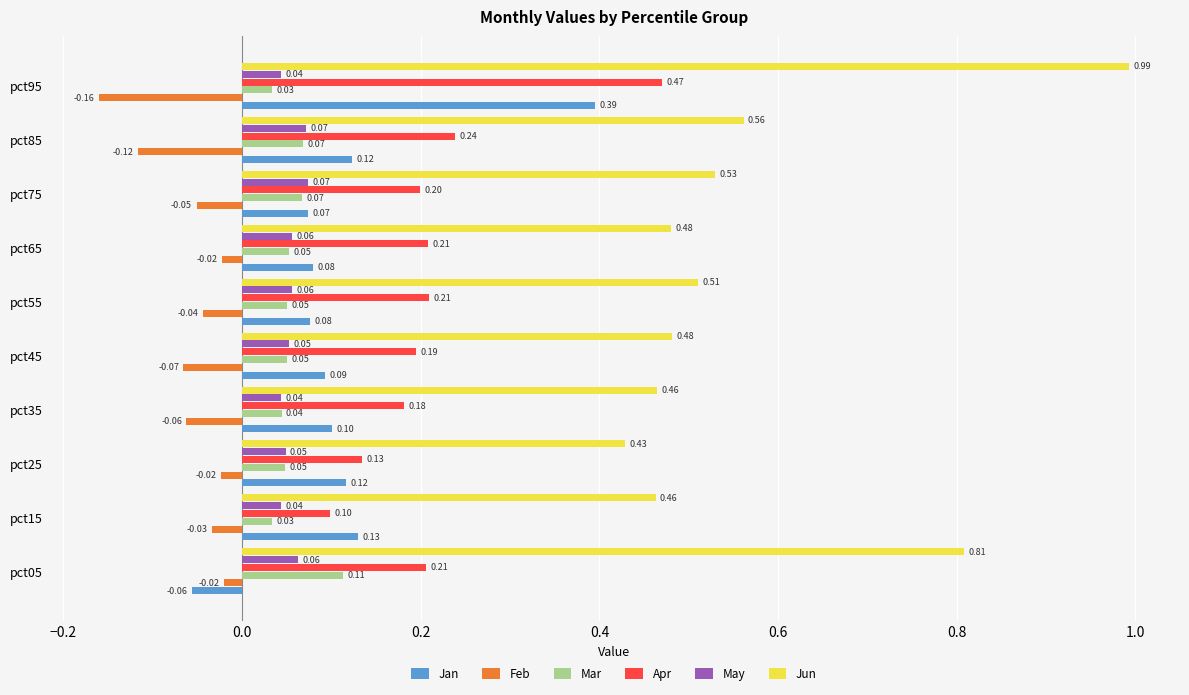

Which series has the widest spread of values?

Jun